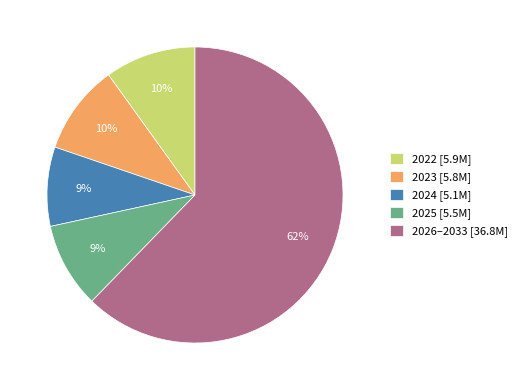

Is it true that 2023 [5.8M] is 10% of the pie?

True